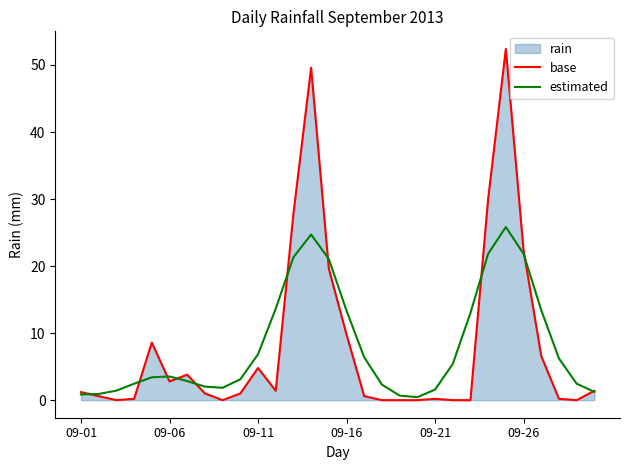

How many data points in base are less than 1?

13